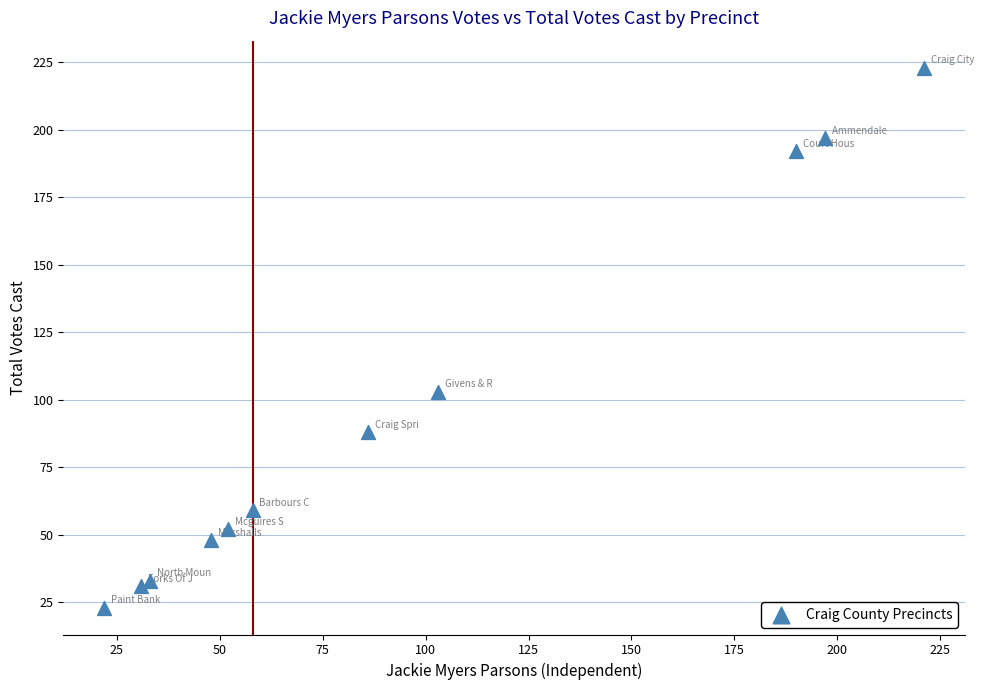

What Y value in the scatter plot is closest to 123?

103